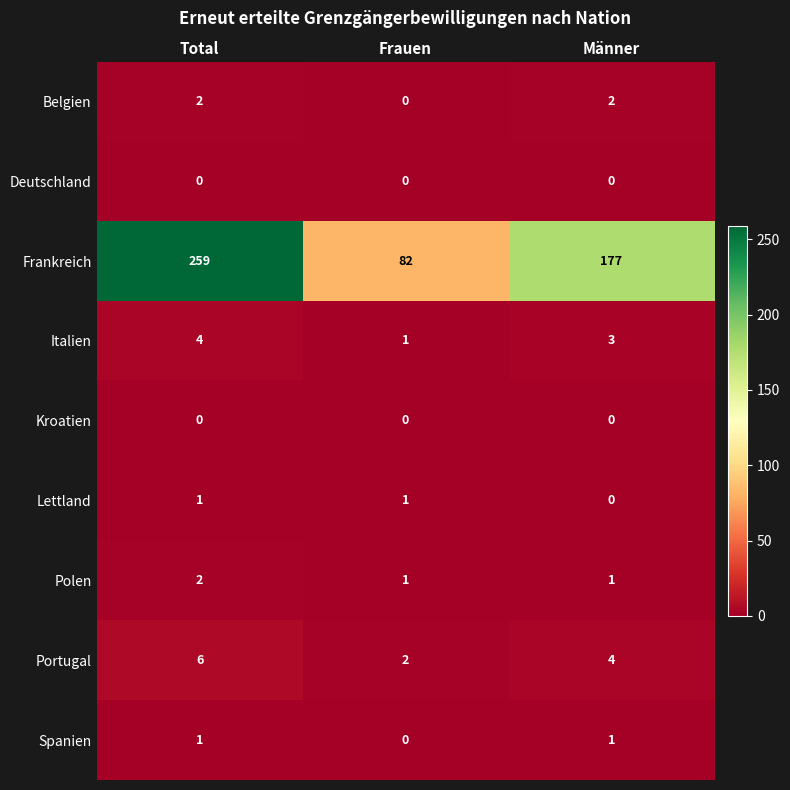

What is the average value of the Frankreich series?

173